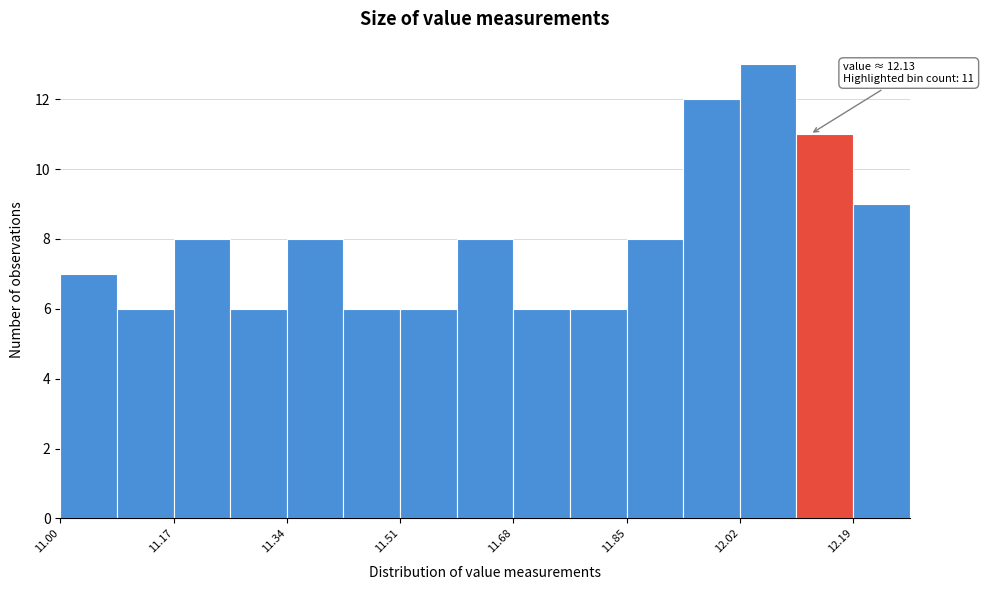

Which range on the x-axis has the tallest bar?

12.02 to 12.10